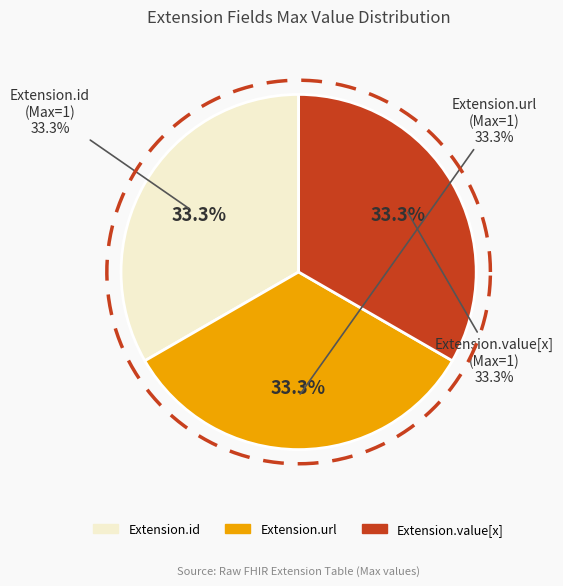

What is the largest slice in the pie chart?

Extension.url